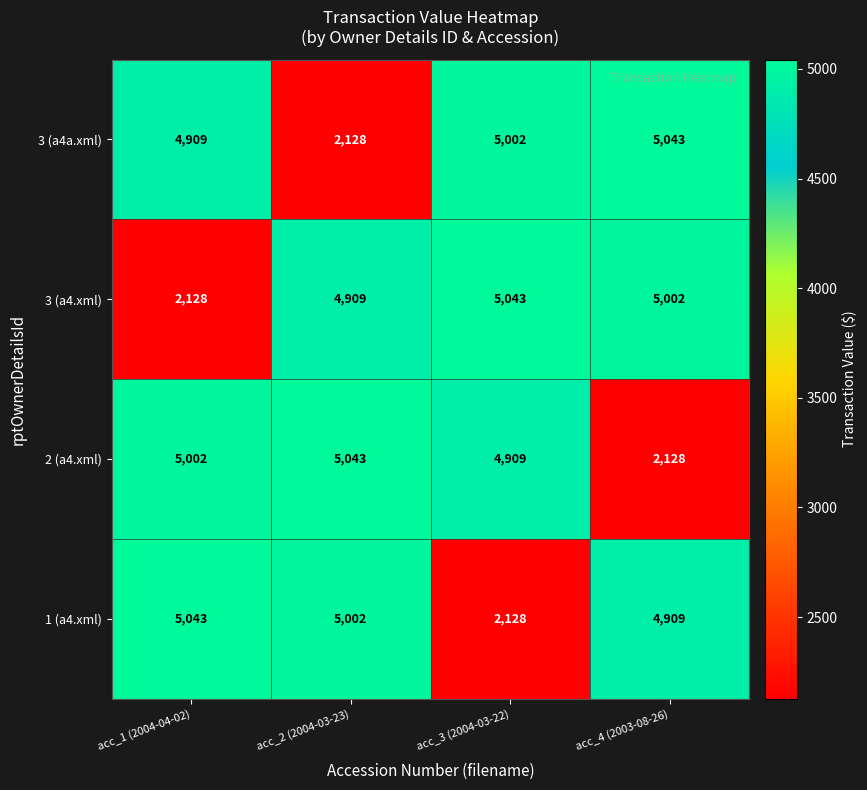

Reading left to right, list all the values displayed in this chart.

3 (a4a.xml): acc_1 (2004-04-02)=4909	acc_2 (2004-03-23)=2128	acc_3 (2004-03-22)=5002	acc_4 (2003-08-26)=5043
3 (a4.xml): acc_1 (2004-04-02)=2128	acc_2 (2004-03-23)=4909	acc_3 (2004-03-22)=5043	acc_4 (2003-08-26)=5002
2 (a4.xml): acc_1 (2004-04-02)=5002	acc_2 (2004-03-23)=5043	acc_3 (2004-03-22)=4909	acc_4 (2003-08-26)=2128
1 (a4.xml): acc_1 (2004-04-02)=5043	acc_2 (2004-03-23)=5002	acc_3 (2004-03-22)=2128	acc_4 (2003-08-26)=4909